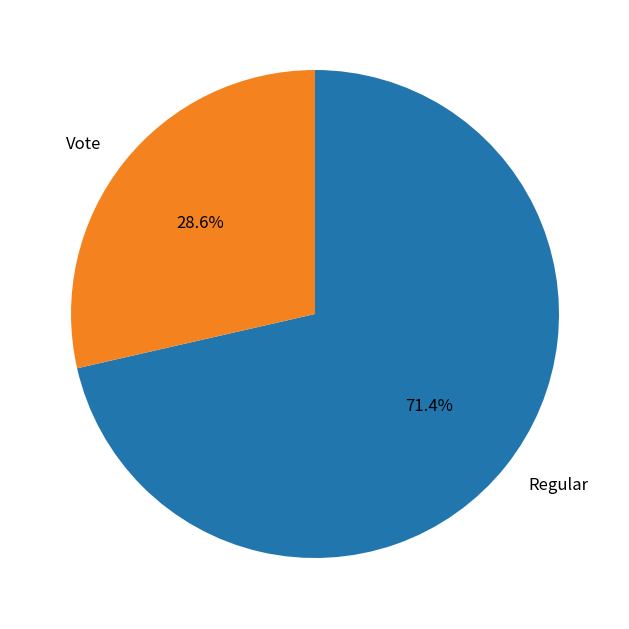

To the nearest percent, what percentage of the pie is Vote?

29%